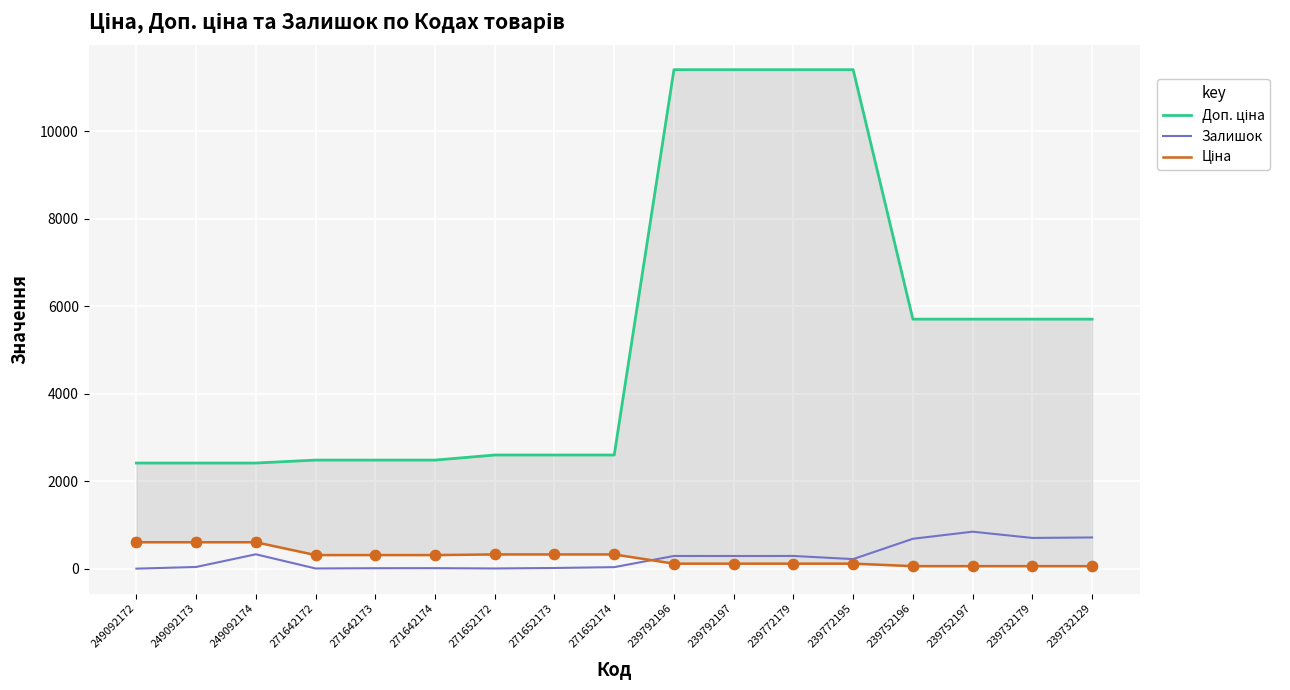

At how many categories does at least one series exceed 6235?

4